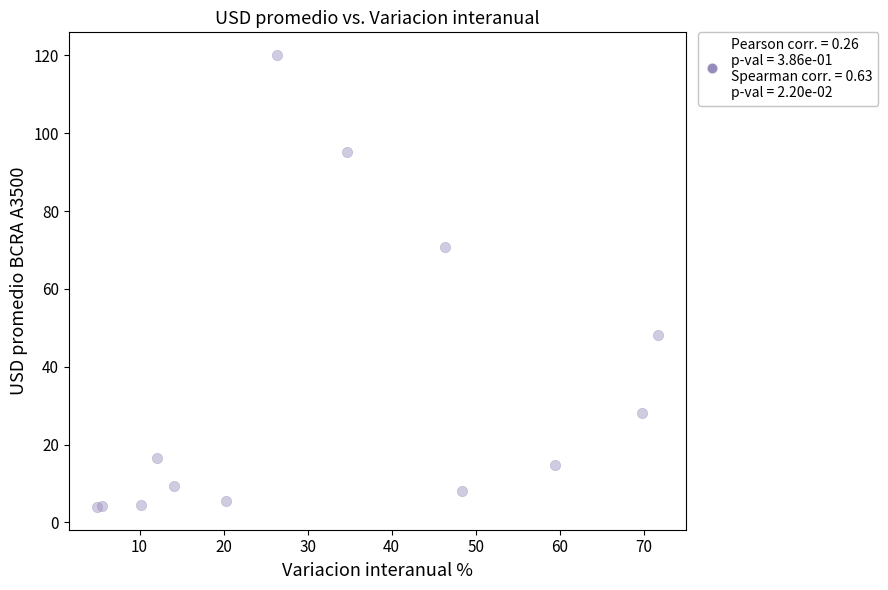

What Y value in the scatter plot is closest to 62?

70.6